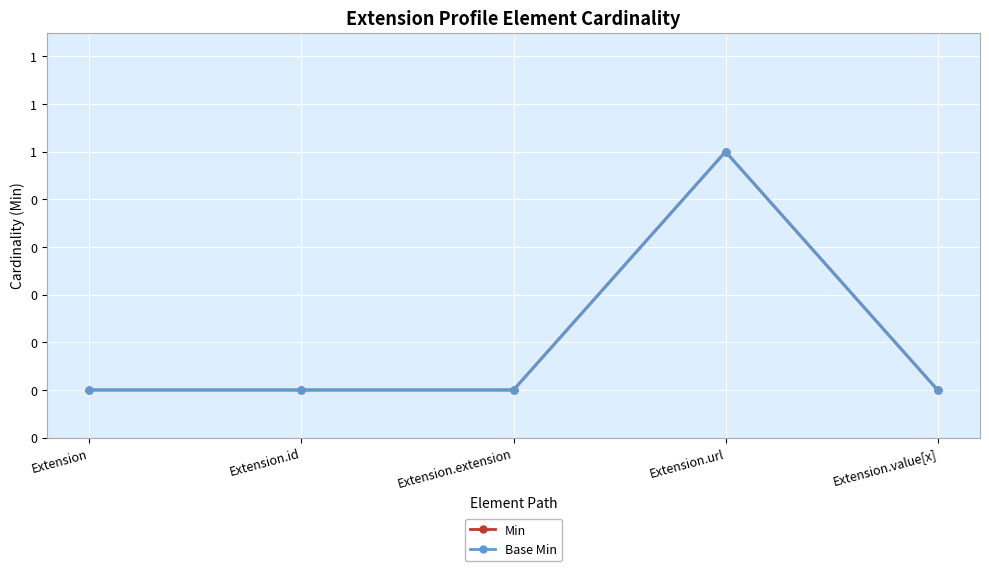

Rank the series by their maximum value, from lowest to highest.

Min, Base Min